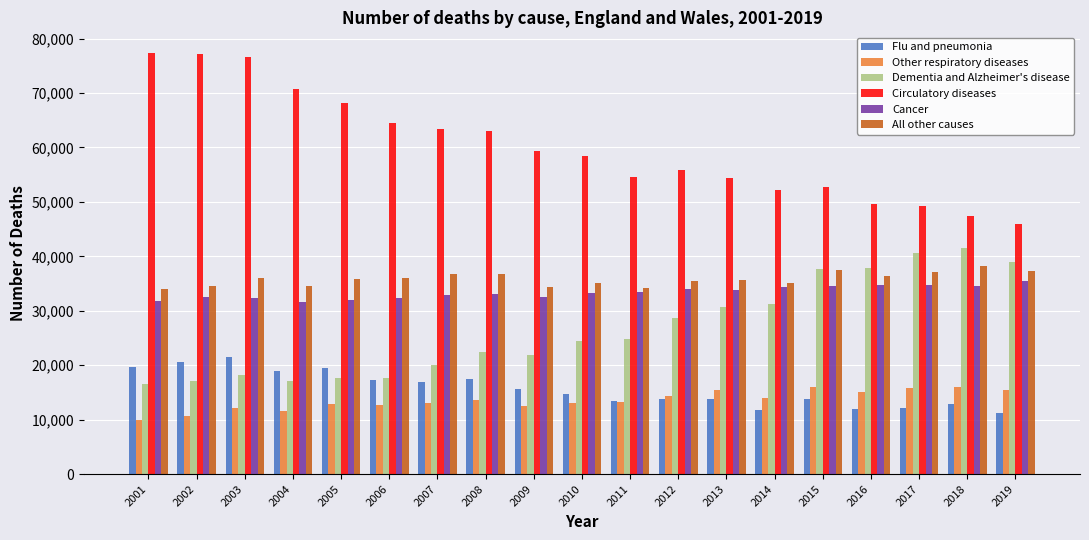

Is it true that All other causes equals 35981 at 2003?

True